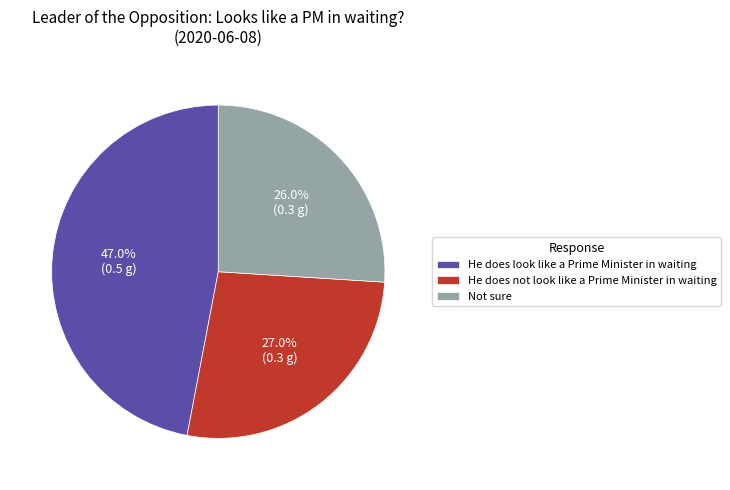

To the nearest percent, what is the combined percentage of Not sure and He does look like a Prime Minister in waiting?

73%